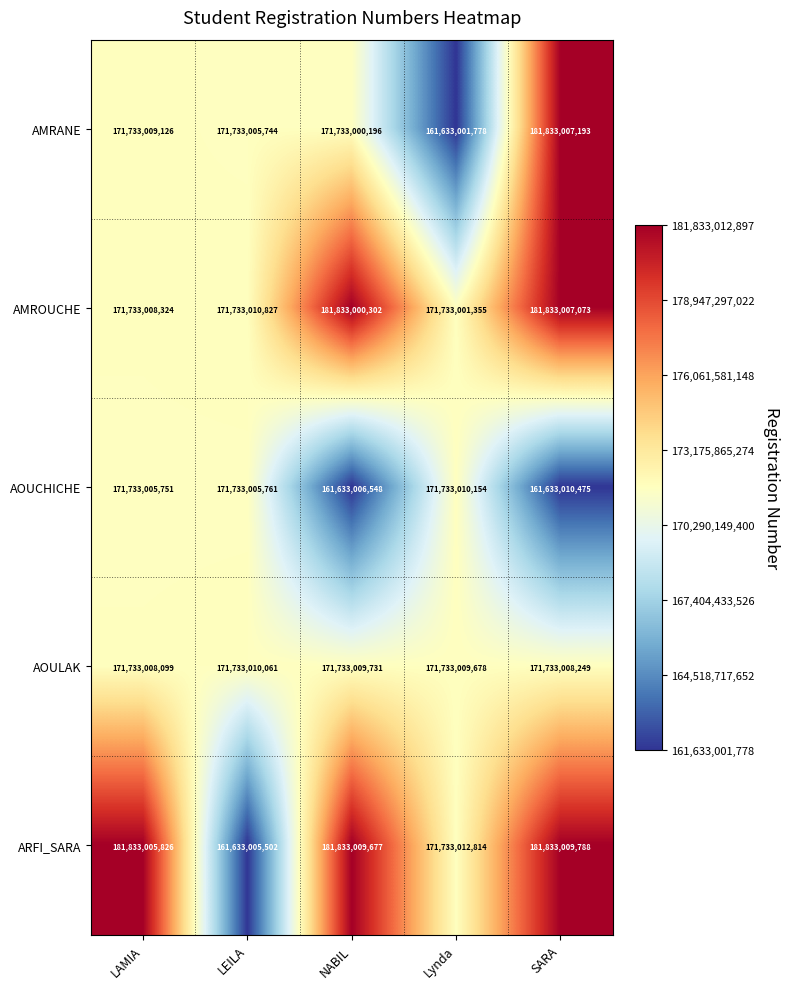

What is the approximate value of AMRANE at Lynda?

161633001778